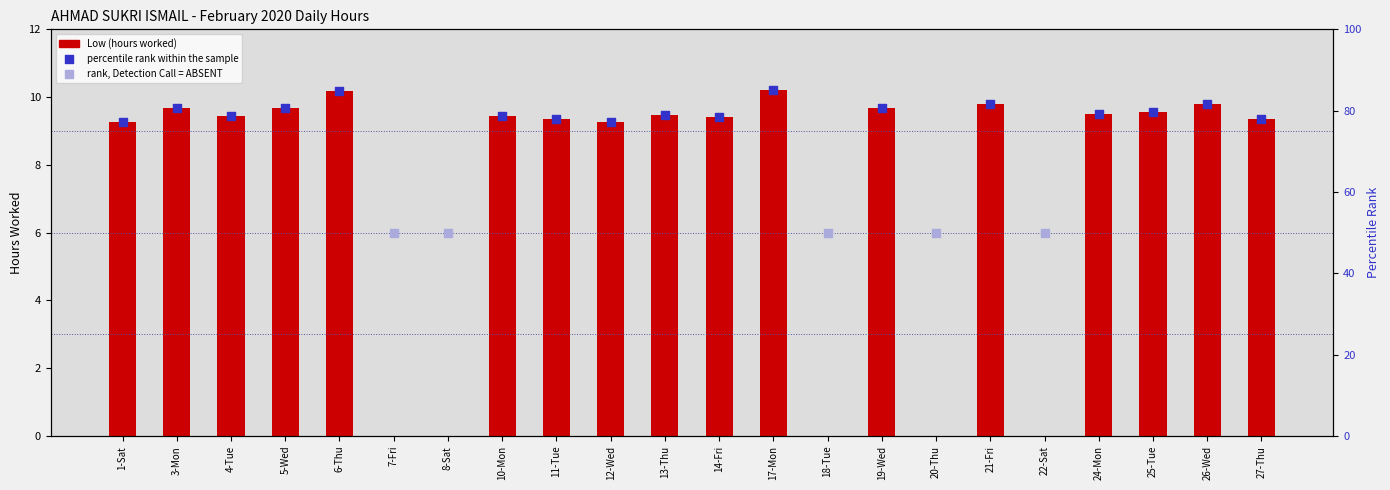

Between 4-Tue and 10-Mon, which is larger?

4-Tue